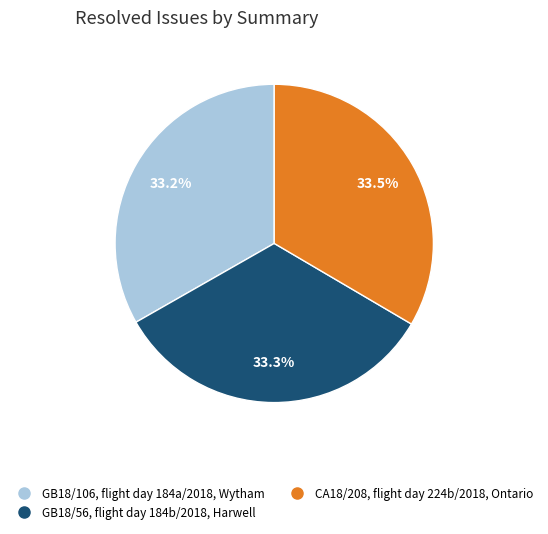

What is the total percentage of CA18/208, flight day 224b/2018, Ontario and GB18/106, flight day 184a/2018, Wytham?

66.7%